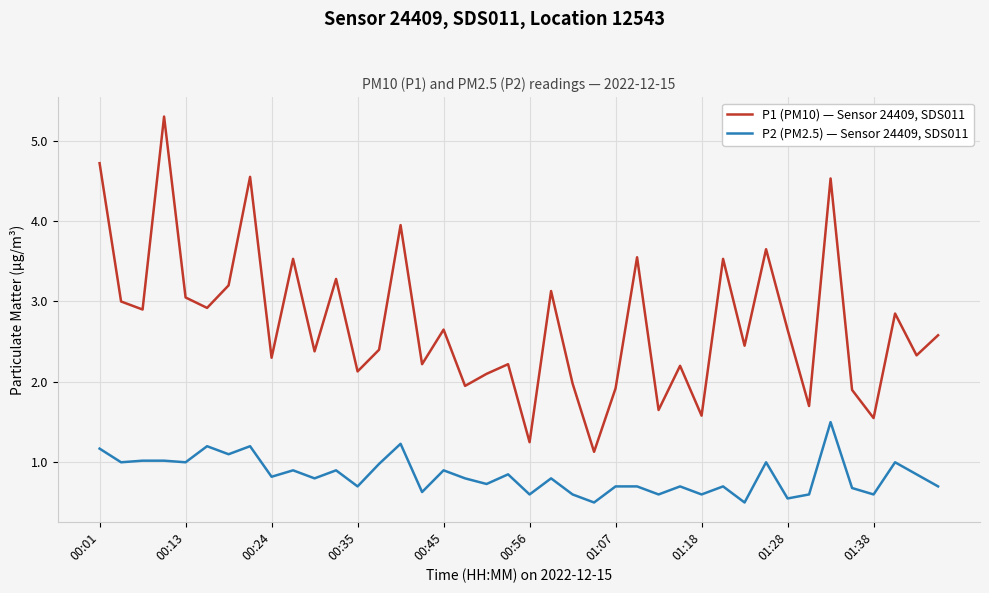

What is the difference between the maximum and minimum values in the P1 (PM10) — Sensor 24409, SDS011 series?

4.2